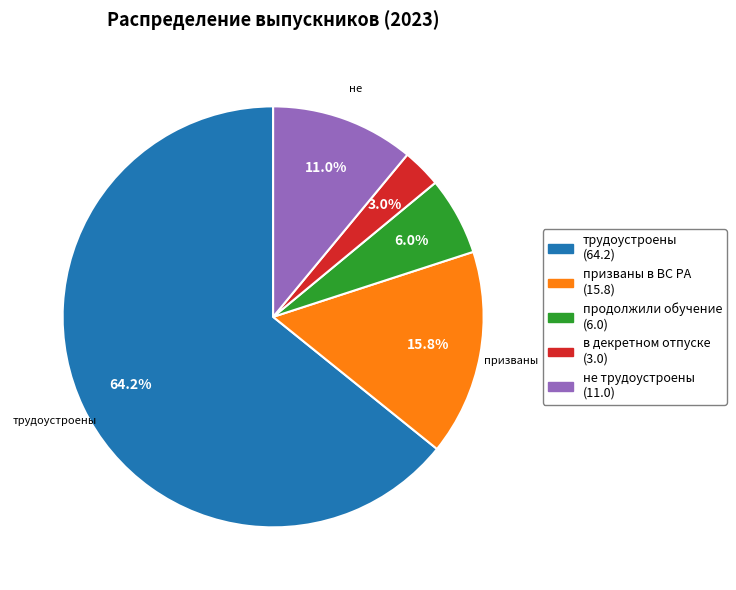

Is there any slice that represents more than half of the pie?

Yes